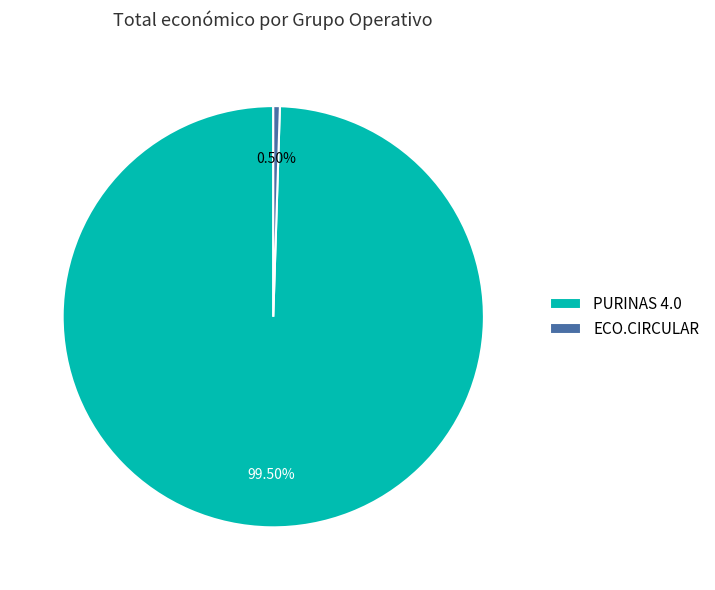

Rank the categories by value from highest to lowest.

PURINAS 4.0, ECO.CIRCULAR